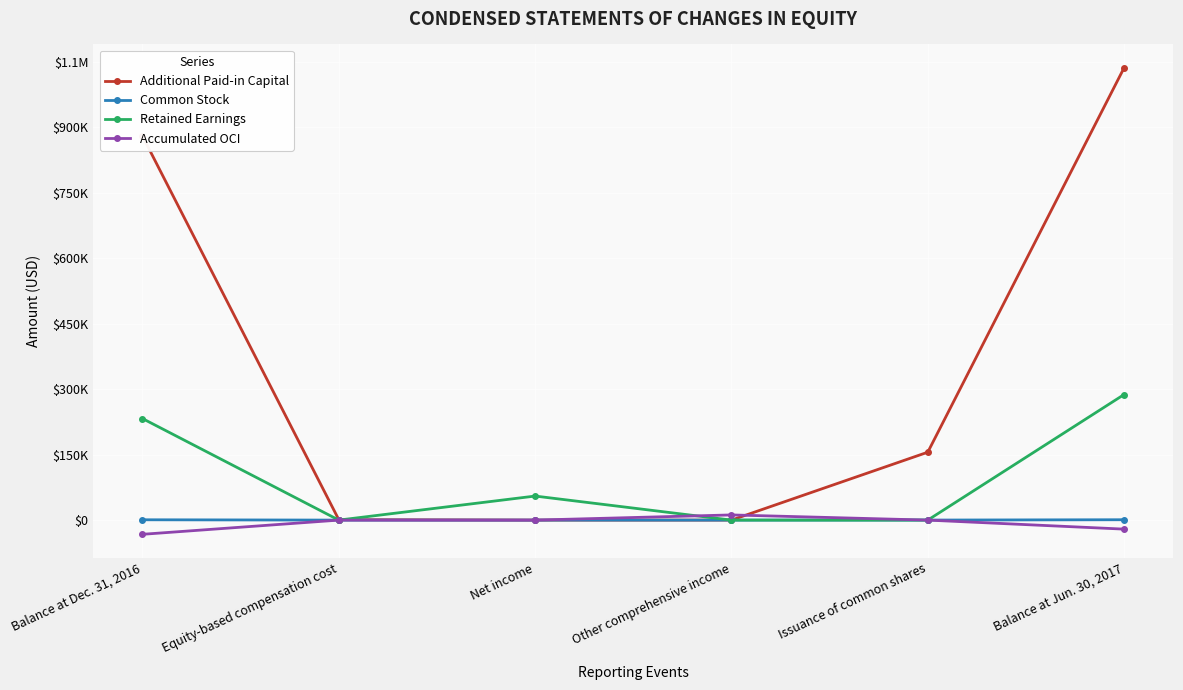

What are all the series names shown in the legend?

Additional Paid-in Capital, Common Stock, Retained Earnings, Accumulated OCI